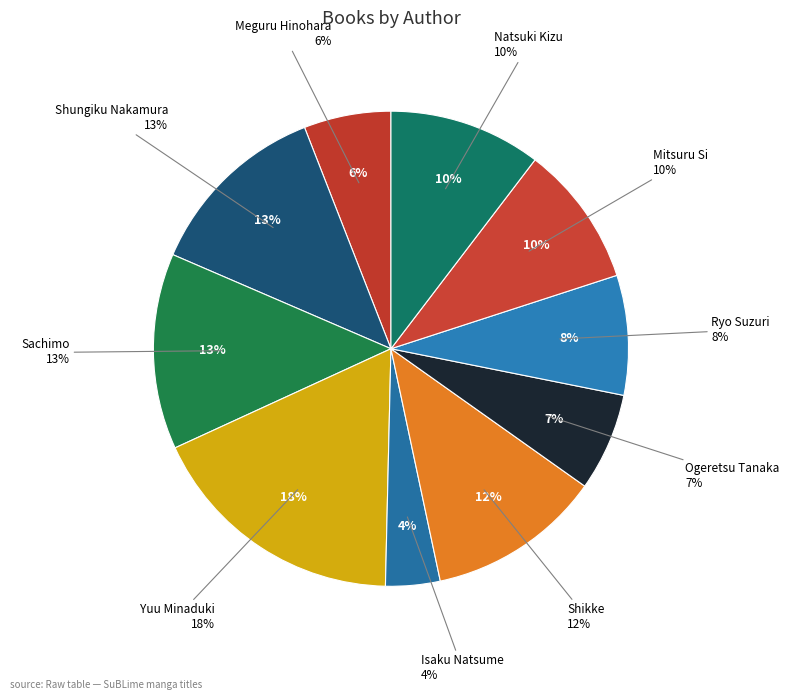

To the nearest percent, what is the combined percentage of Sachimo and Ogeretsu Tanaka?

20%